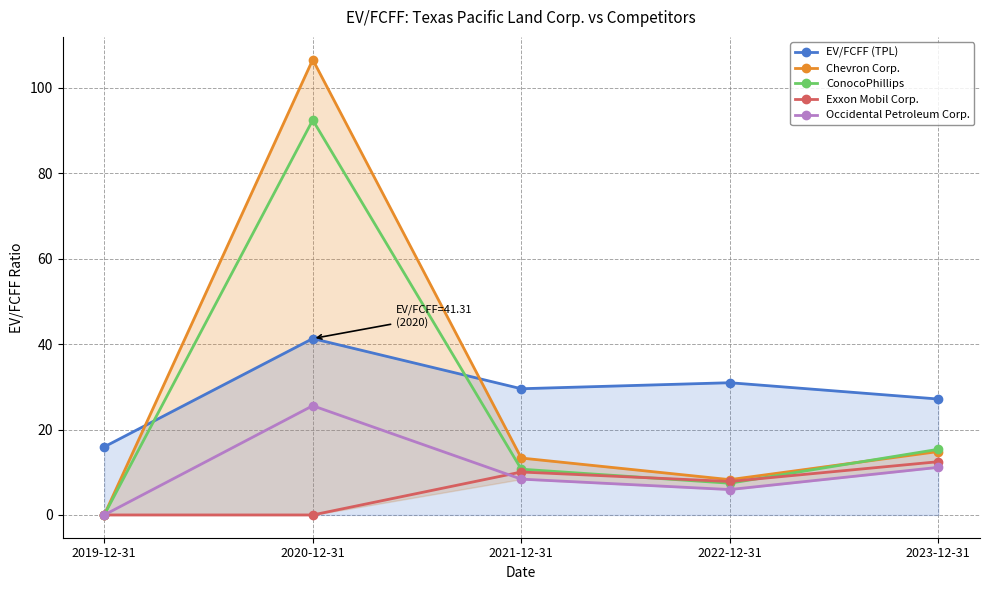

What position from the left is 2019-12-31?

1